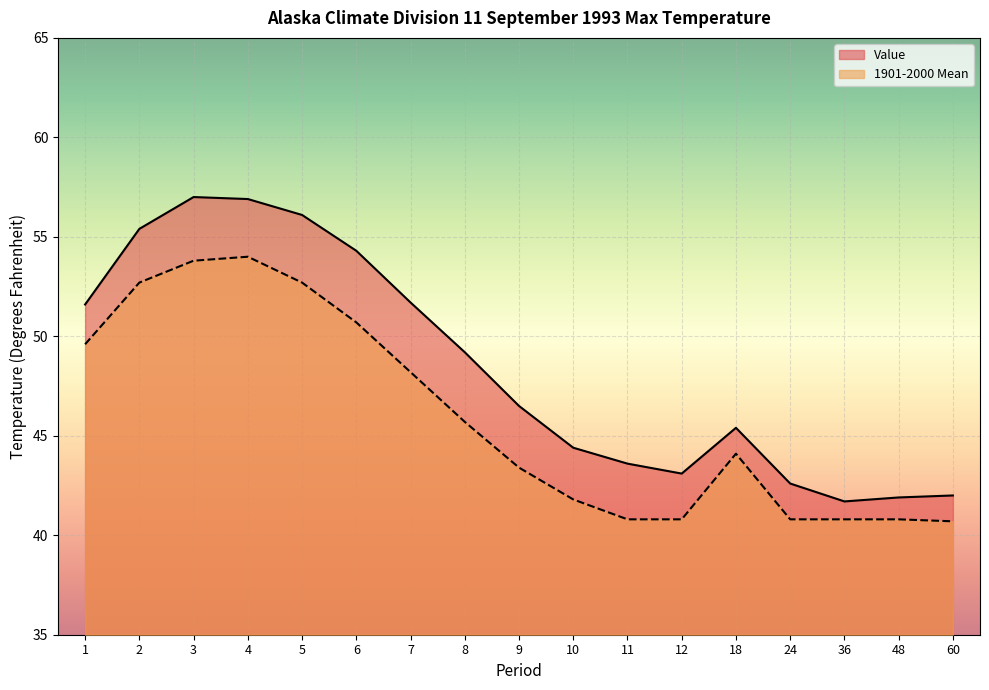

True or false: 1901-2000 Mean has a value of 41.8 at 10.

True